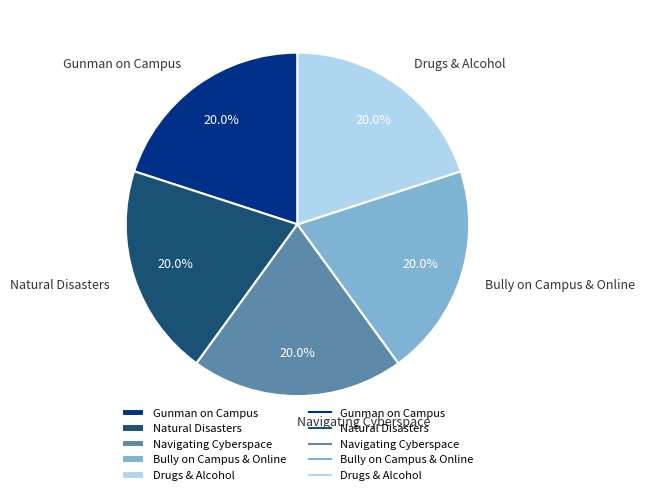

Does any single category account for the majority?

No